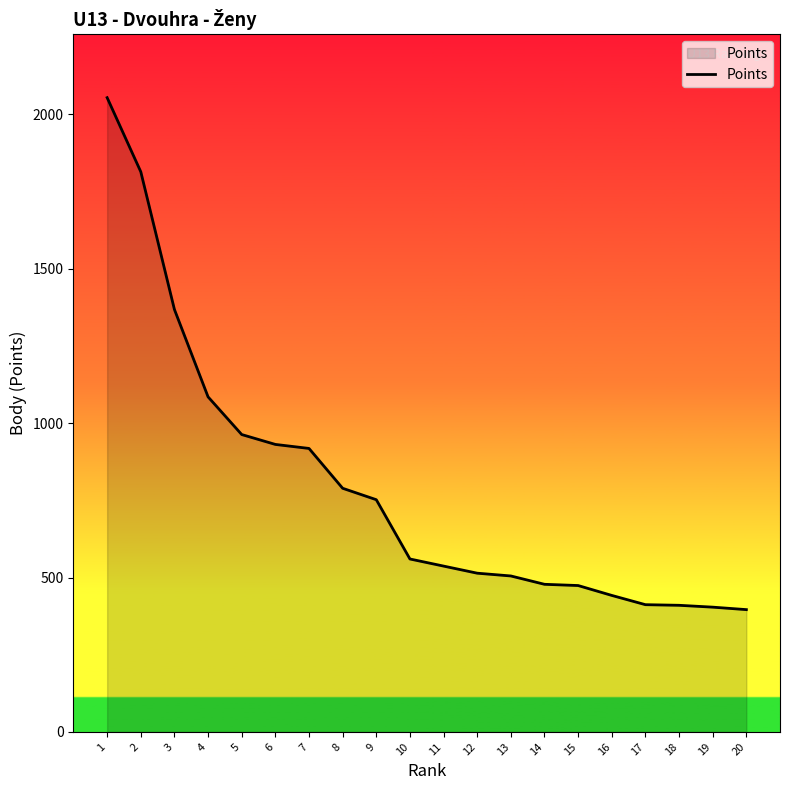

What is the change in value from 9 to 20?

-356